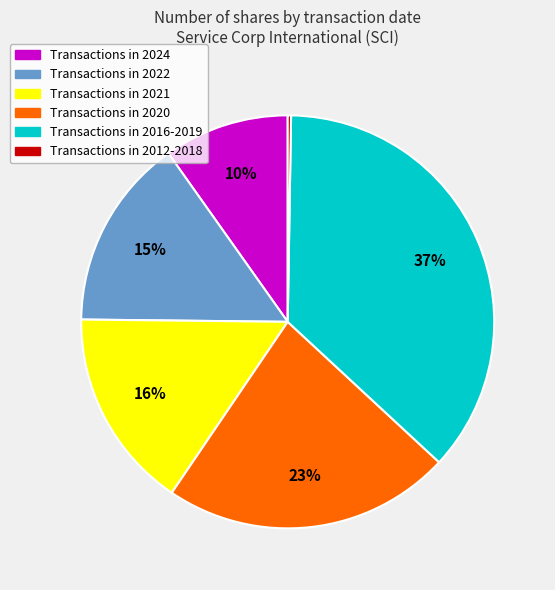

Is there a majority slice in this chart?

No